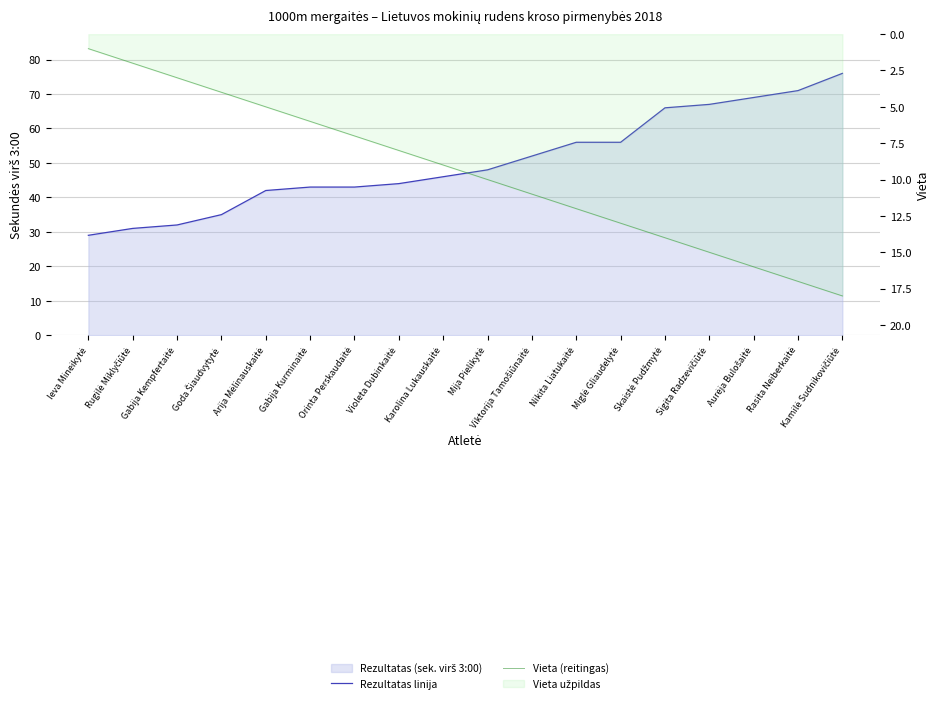

At which category is the sum across all series the highest?

Kamilė Sudnikovičiūtė